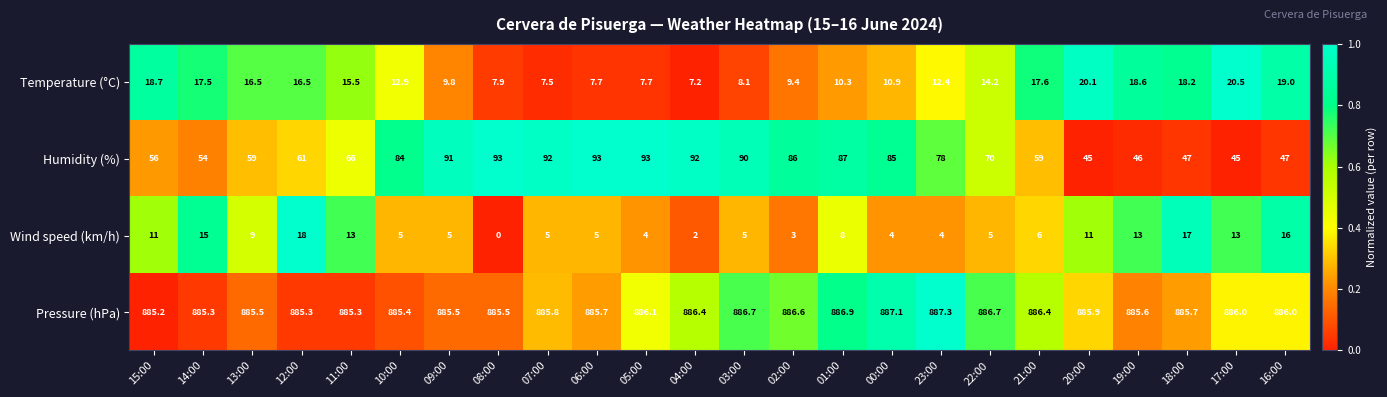

How many categories are shown in the chart?

24